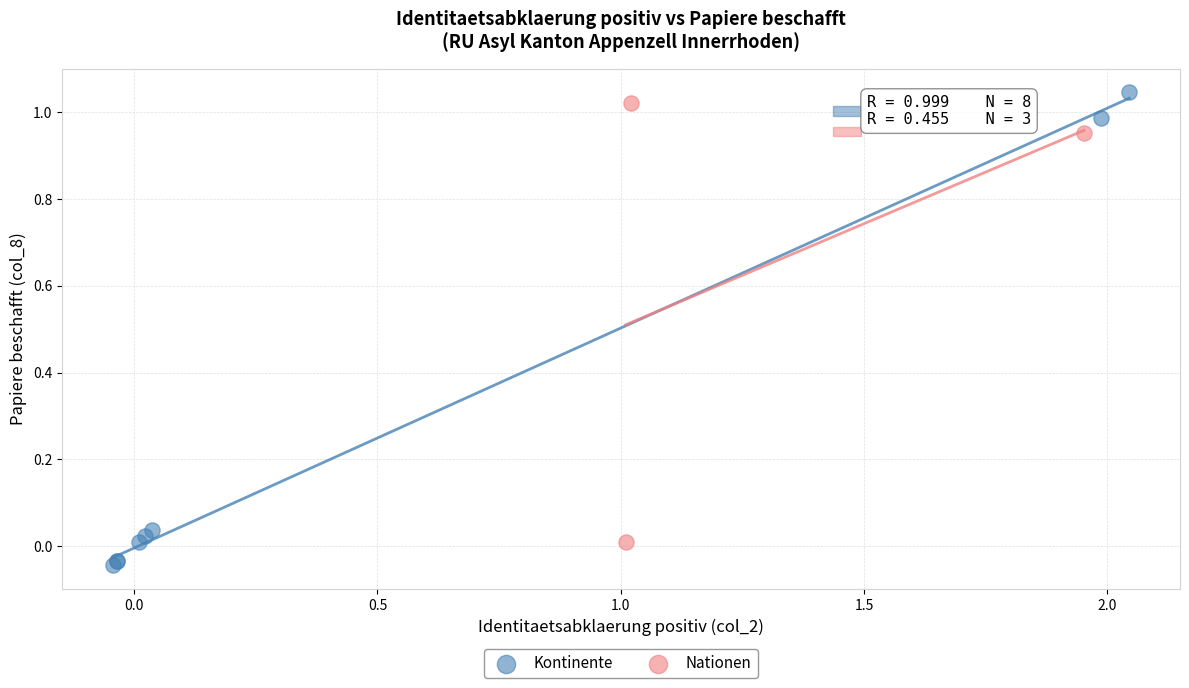

What are all the series names shown in the legend?

Kontinente, Nationen